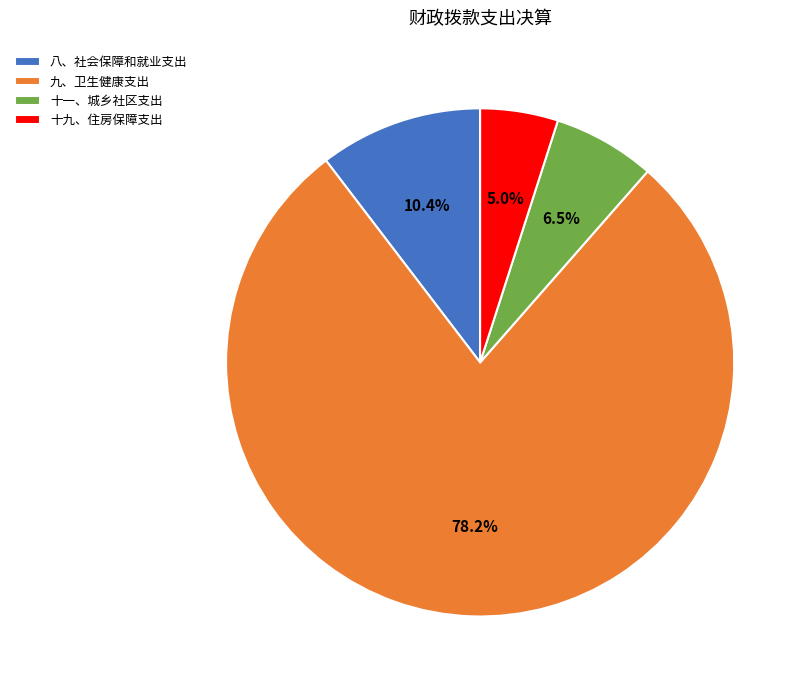

Count the number of slices in the pie.

4